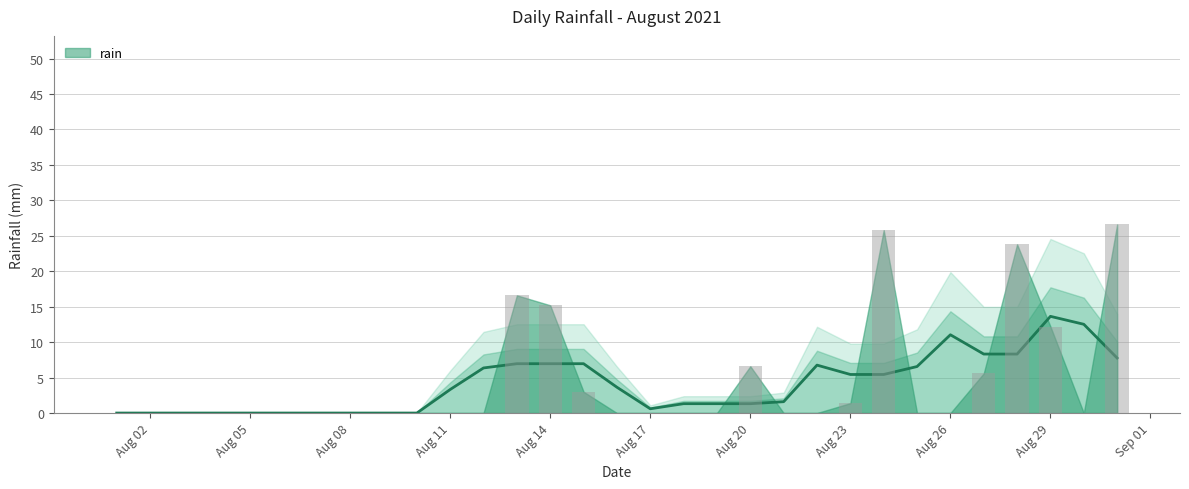

What is the difference between the second highest and second lowest values?

25.8